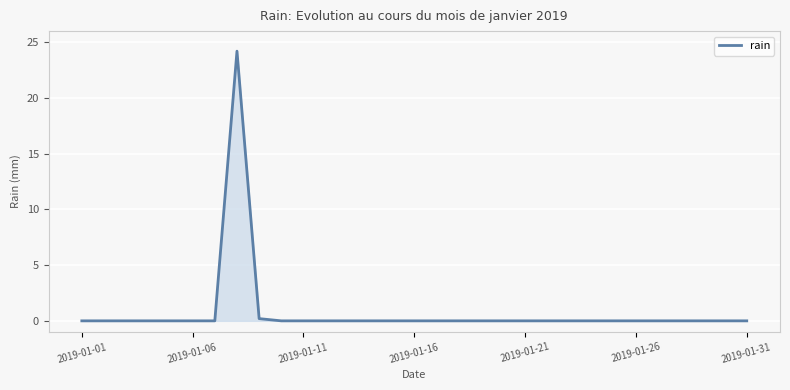

What is the difference between the maximum and minimum values?

24.2